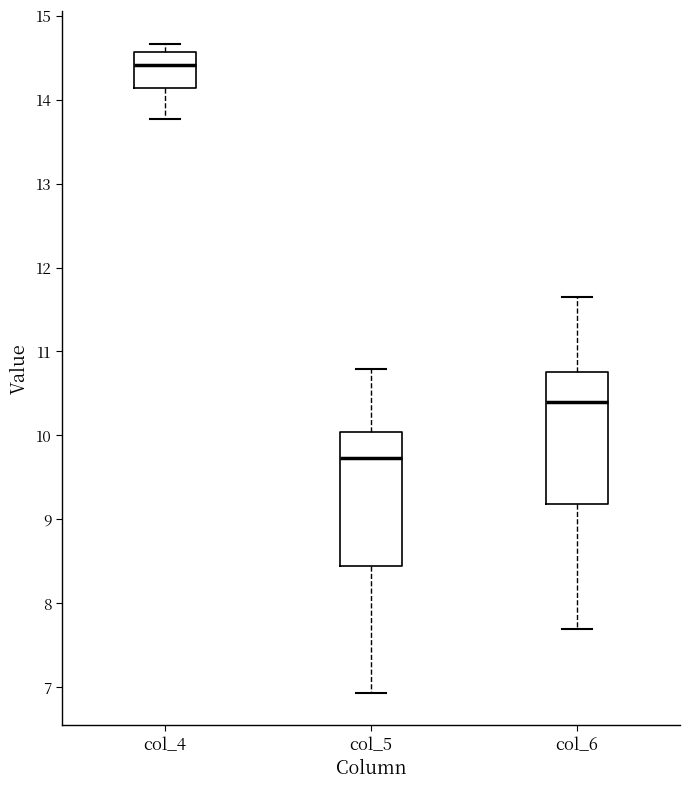

Reading left to right, read every box against the y-axis: the position of its median line, the range the box covers, and the ends of its whiskers. The values are not printed on the chart, so give them approximately, as read against the axis.

col_4: median 14.4, box 14.1 to 14.6, whiskers 13.8 to 14.7
col_5: median 9.7, box 8.4 to 10.0, whiskers 6.9 to 10.8
col_6: median 10.4, box 9.2 to 10.8, whiskers 7.7 to 11.7